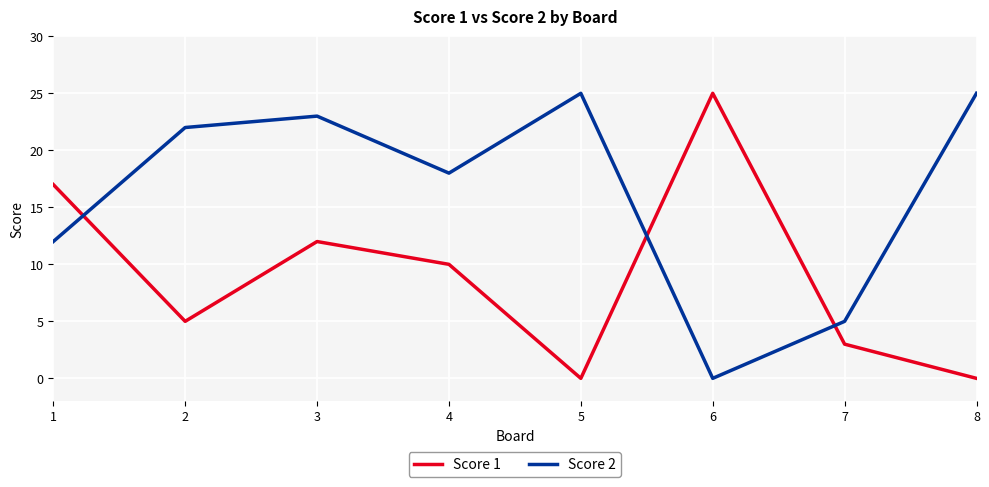

In Score 1, how many points are lower than both neighbors (excluding endpoints)?

2